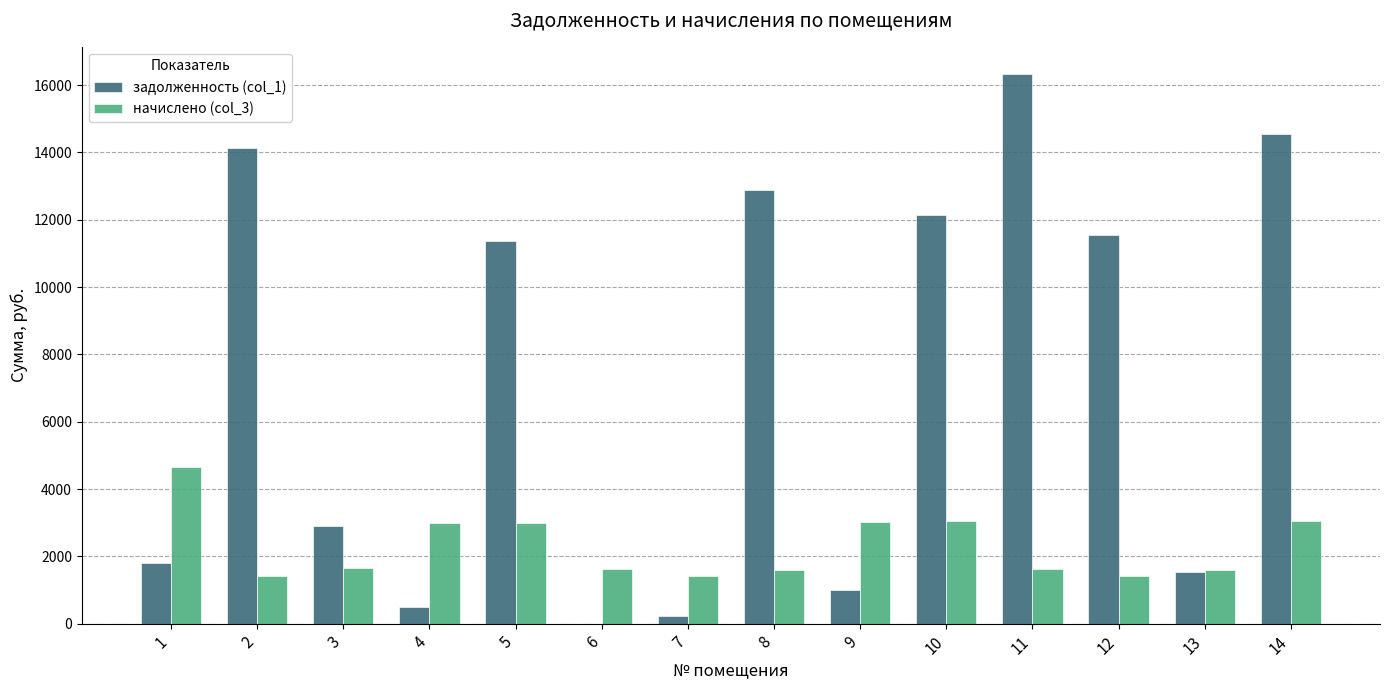

The value of начислено (col_3) at 6 is 493.9. True or false?

False